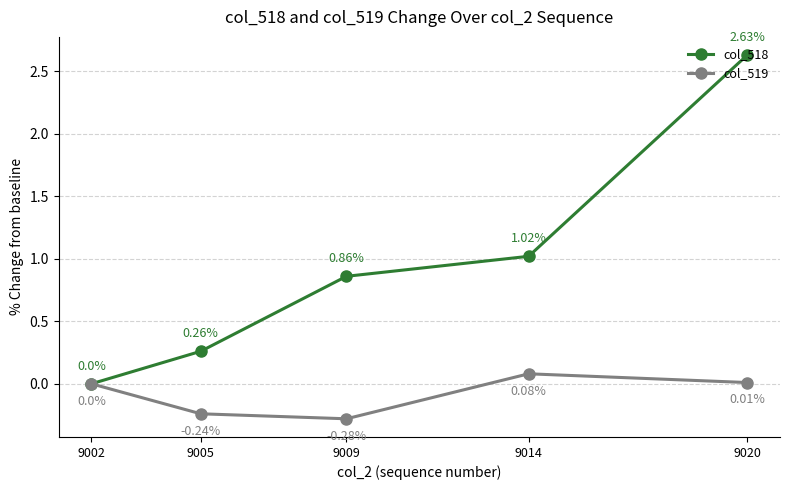

True or false: col_518 has more than 1 points higher than both neighbors.

False